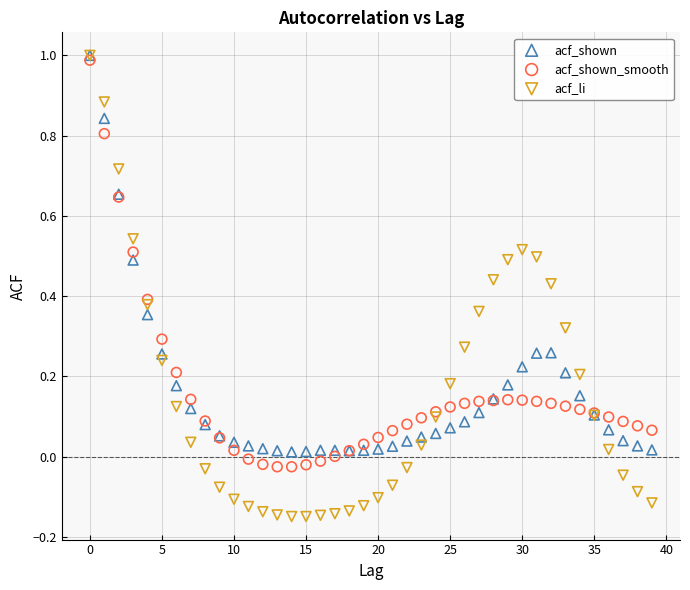

Which series has the largest Y range (max minus min)?

acf_li